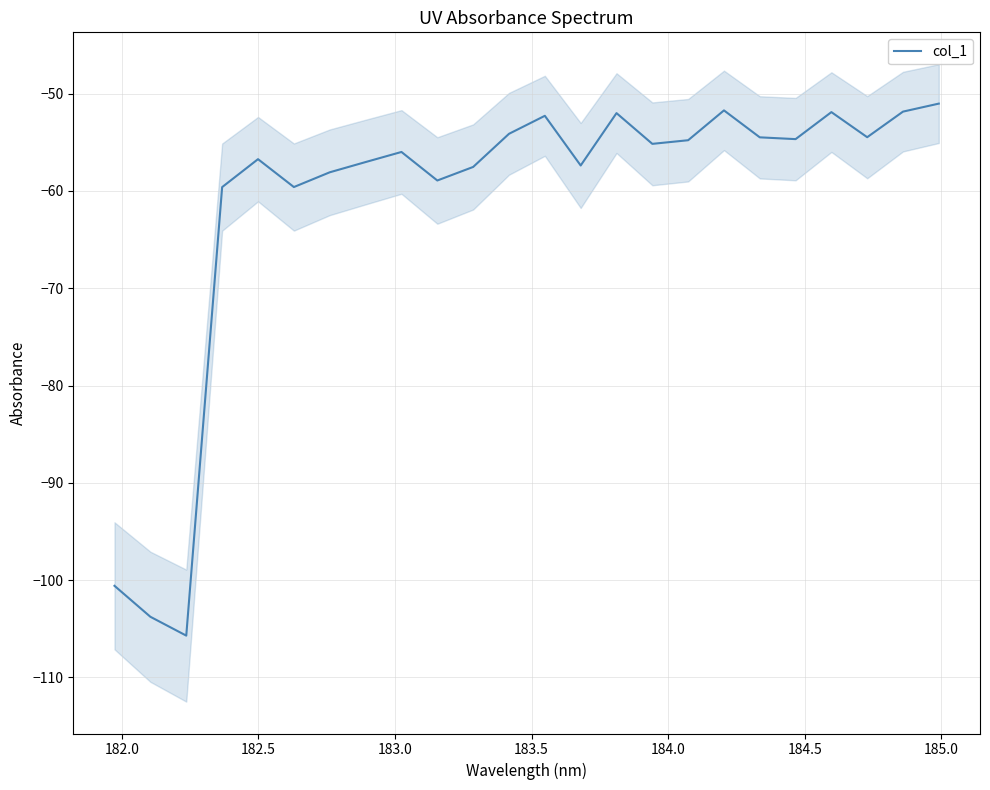

What is the lowest value of the col_1 series?

-105.7